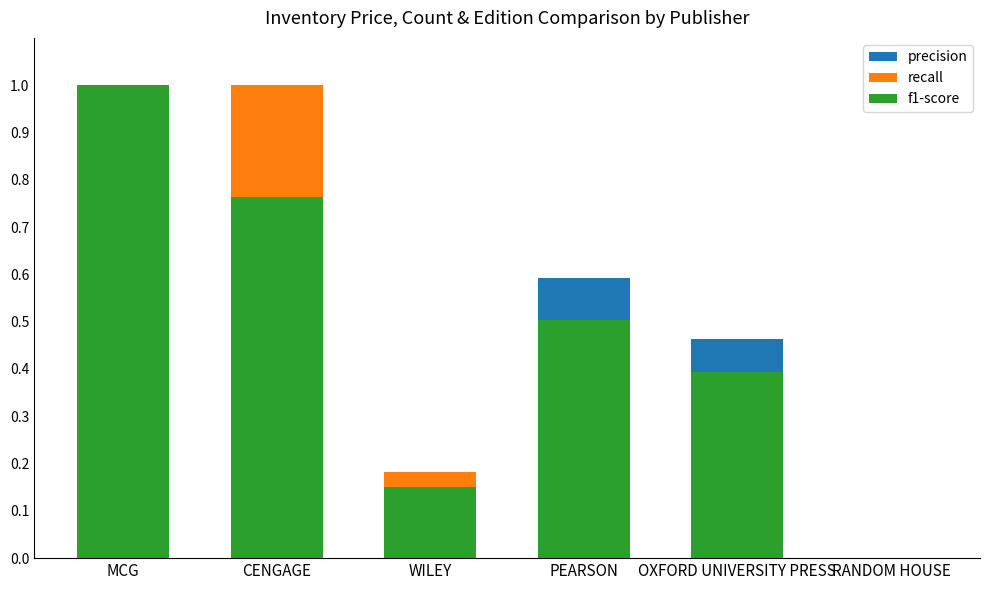

What is the average value of the recall series?

0.3